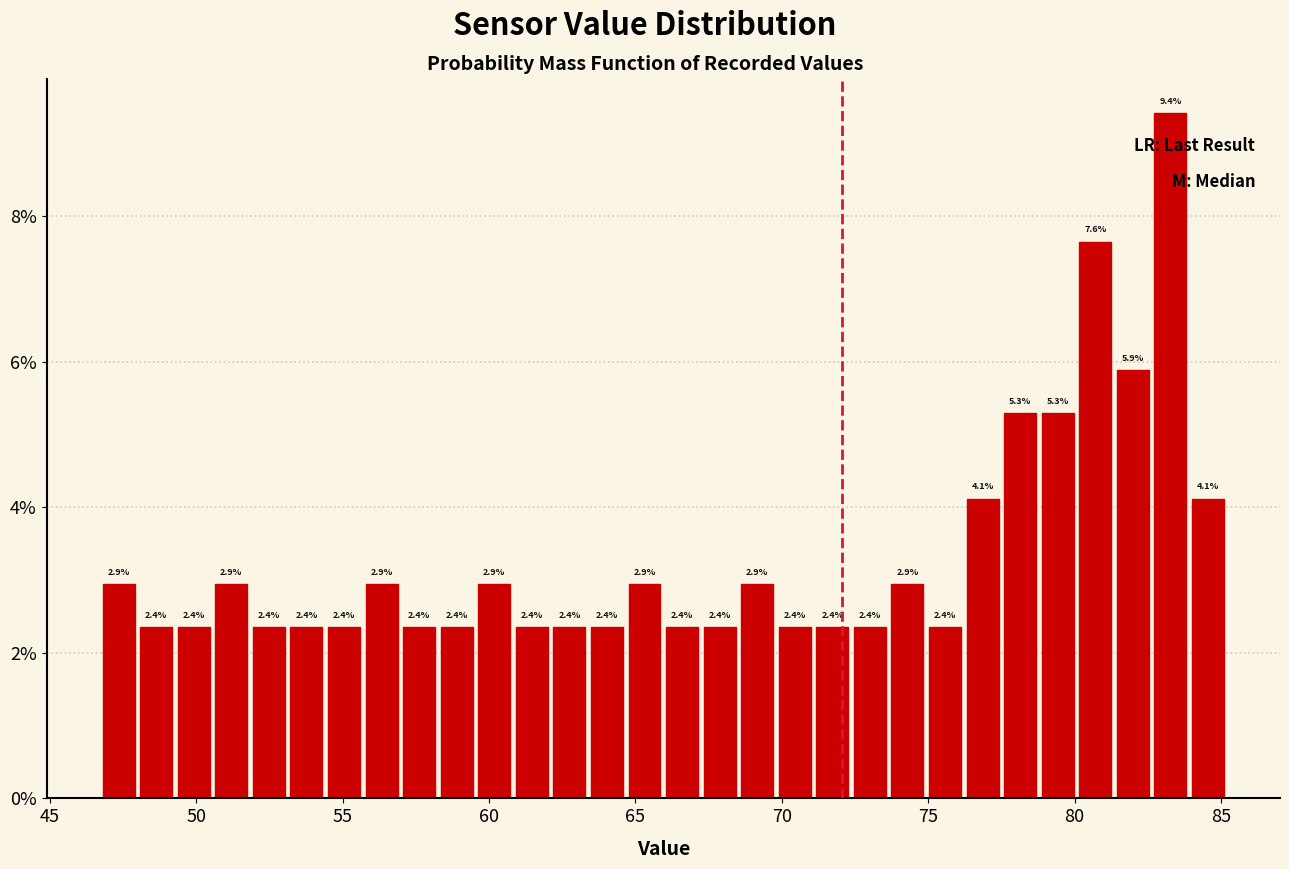

Around what value on the x-axis is the tallest bar? Give the approximate position of its centre, as read against the axis.

83.5